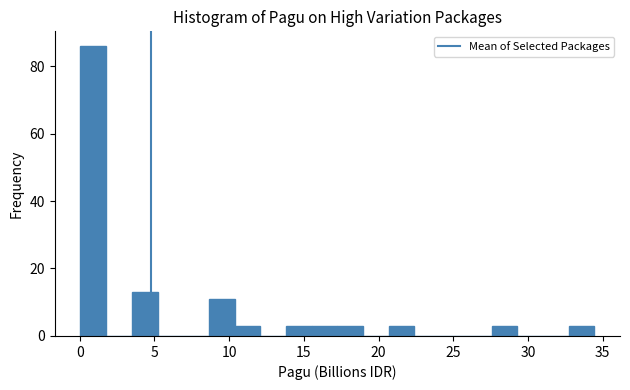

Read against the x-axis, roughly where is the centre of the tallest bar?

1.0